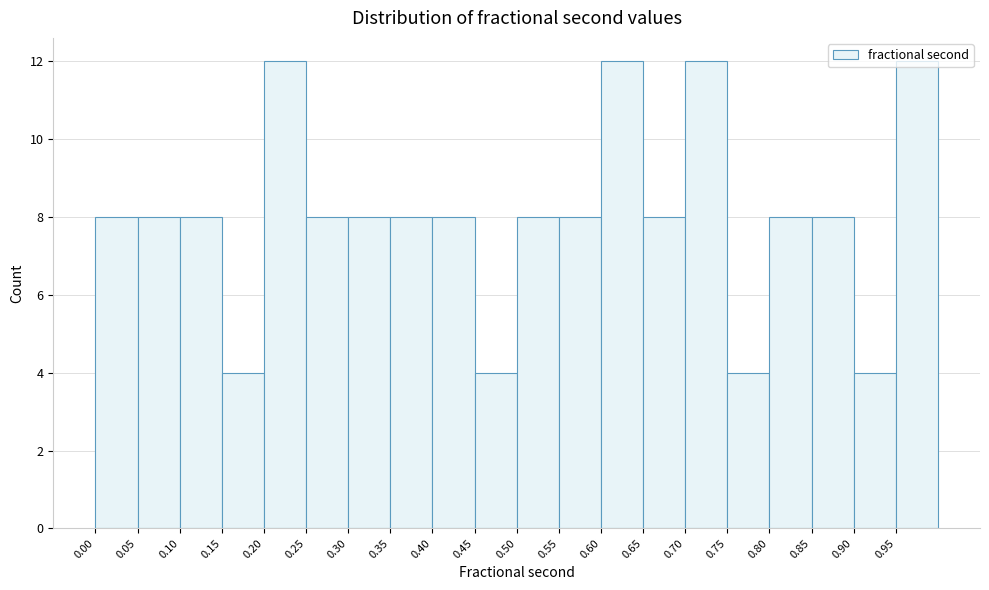

Reading left to right, list every bar in this chart as the range it spans on the x-axis followed by its height. The values are not printed on the chart, so give them approximately, as read against the axis.

0.00 to 0.05: 8
0.05 to 0.10: 8
0.10 to 0.15: 8
0.15 to 0.20: 4
0.20 to 0.25: 12
0.25 to 0.30: 8
0.30 to 0.35: 8
0.35 to 0.40: 8
0.40 to 0.45: 8
0.45 to 0.50: 4
0.50 to 0.55: 8
0.55 to 0.60: 8
0.60 to 0.65: 12
0.65 to 0.70: 8
0.70 to 0.75: 12
0.75 to 0.80: 4
0.80 to 0.85: 8
0.85 to 0.90: 8
0.90 to 0.95: 4
0.95 to 1.00: 12